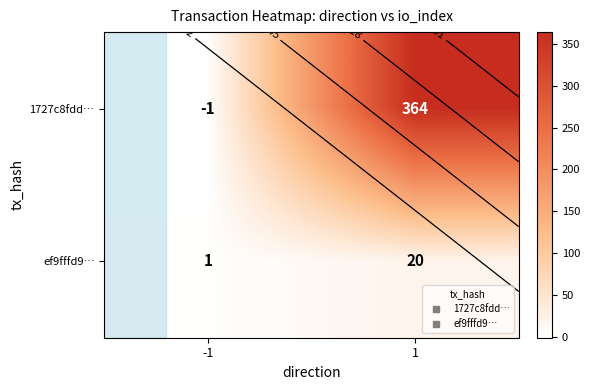

List the series in order of their peak value, highest first.

1727c8fdd…, ef9fffd9…